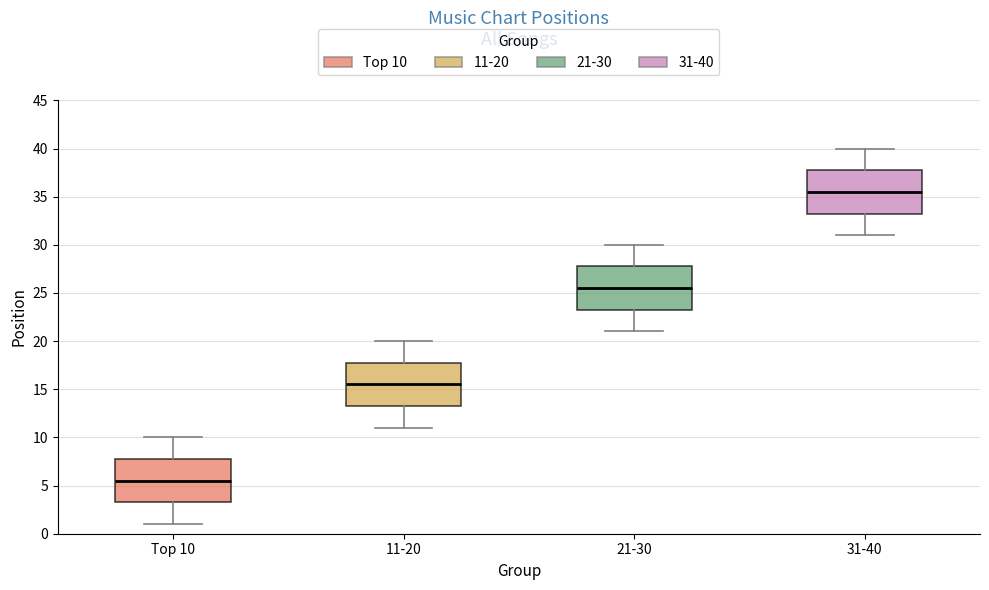

Reading left to right, read every box against the y-axis: the position of its median line, the range the box covers, and the ends of its whiskers. The values are not printed on the chart, so give them approximately, as read against the axis.

Top 10: median 5.5, box 3.5 to 8.0, whiskers 1.0 to 10.0
11-20: median 15.5, box 13.5 to 18.0, whiskers 11.0 to 20.0
21-30: median 25.5, box 23.5 to 28.0, whiskers 21.0 to 30.0
31-40: median 35.5, box 33.5 to 38.0, whiskers 31.0 to 40.0